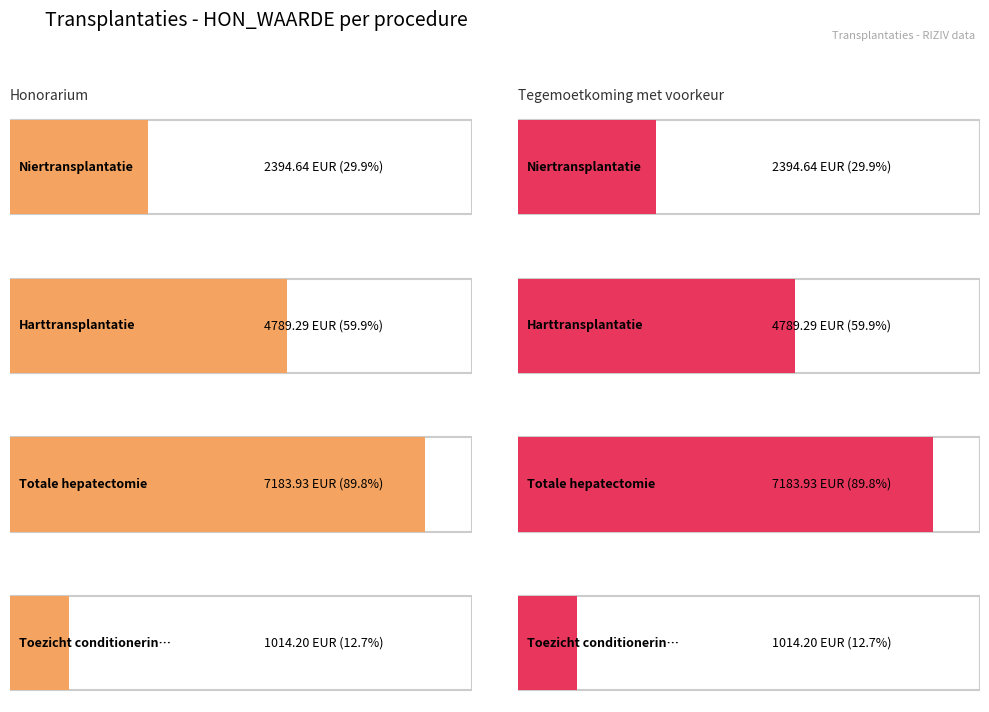

Which series has the largest total across all categories?

Honorarium